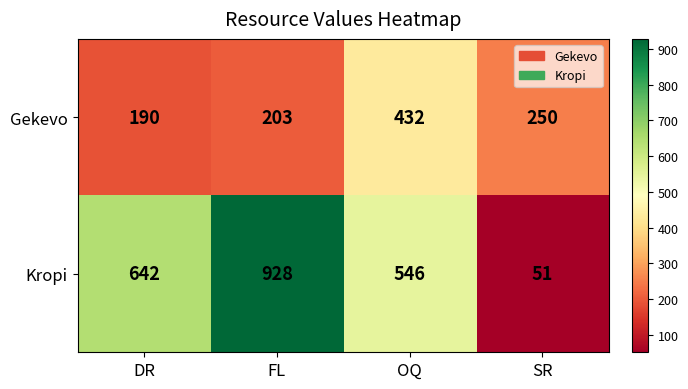

Reading right to left, what are all the values shown in this chart?

Gekevo: 250	432	203	190
Kropi: 51	546	928	642